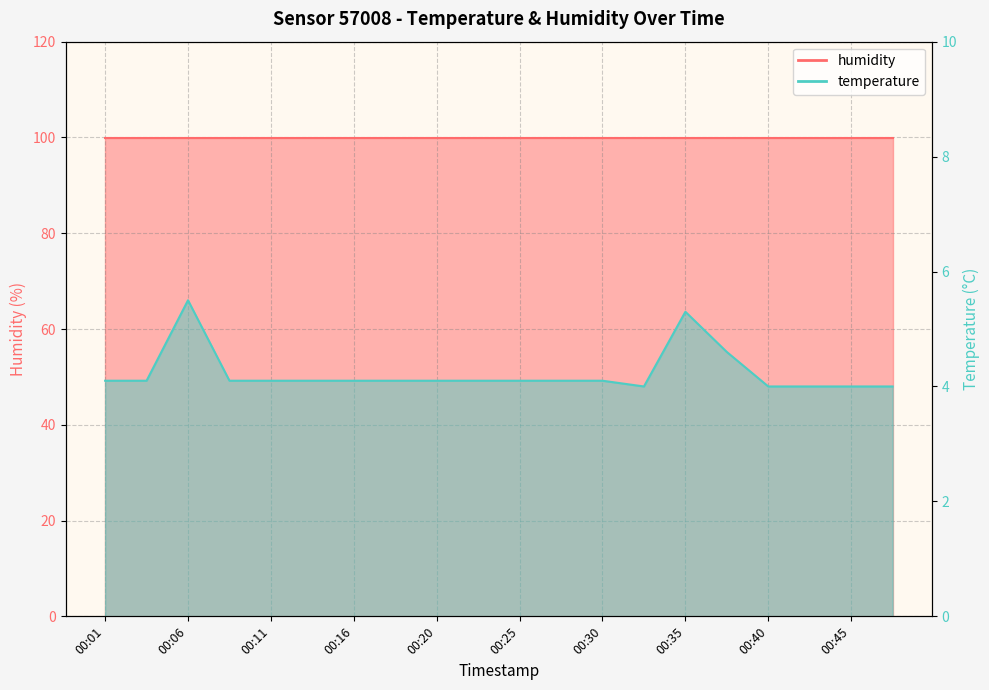

True or false: there are more than 1 points higher than both neighbors.

True